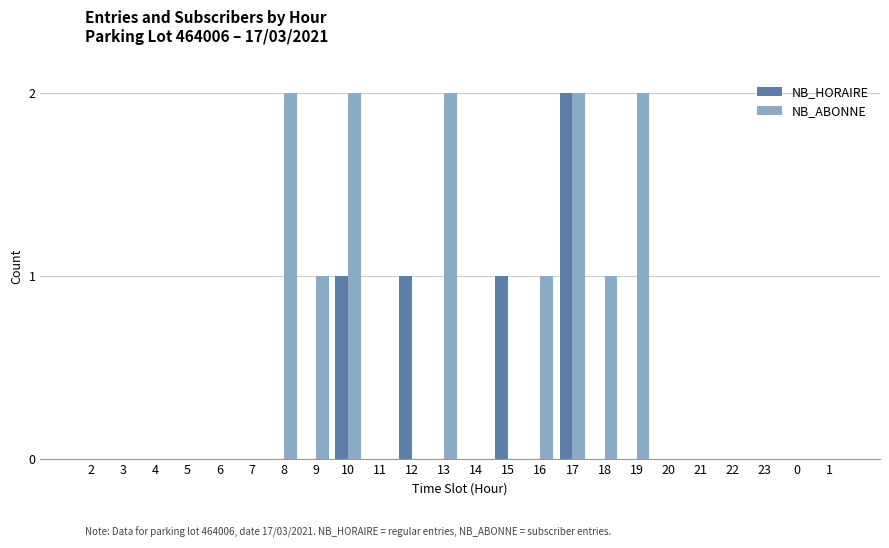

Reading right to left, extract all data points from this chart.

NB_HORAIRE: 1=0	0=0	23=0	22=0	21=0	20=0	19=0	18=0	17=2	16=0	15=1	14=0	13=0	12=1	11=0	10=1	9=0	8=0	7=0	6=0	5=0	4=0	3=0	2=0
NB_ABONNE: 1=0	0=0	23=0	22=0	21=0	20=0	19=2	18=1	17=2	16=1	15=0	14=0	13=2	12=0	11=0	10=2	9=1	8=2	7=0	6=0	5=0	4=0	3=0	2=0